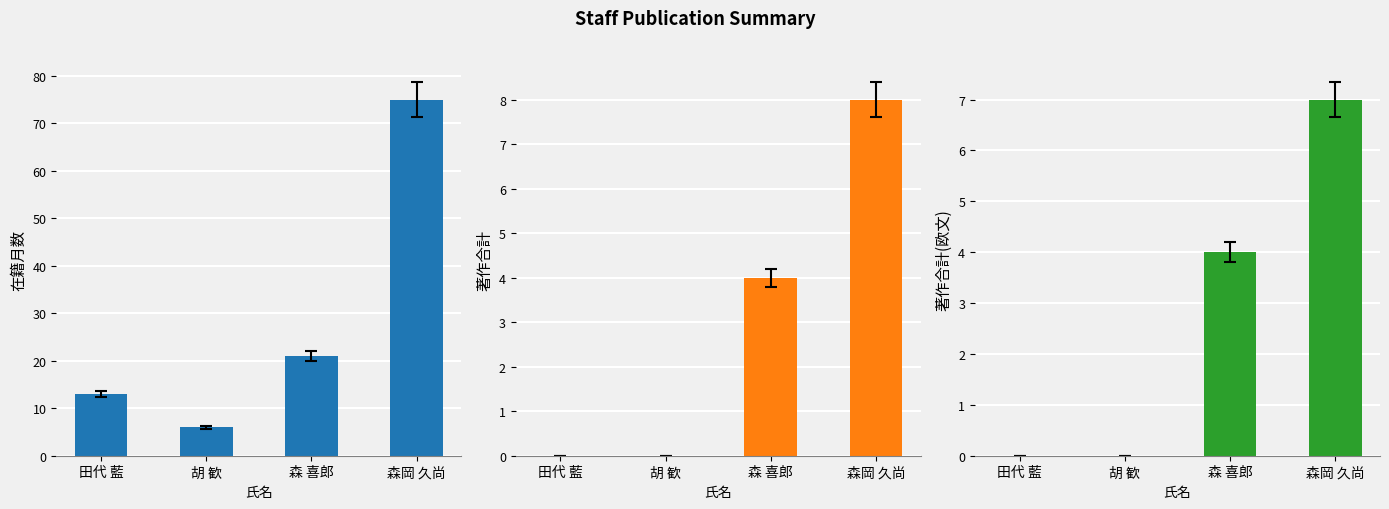

What is the label of the 1st bar from the right?

森岡 久尚